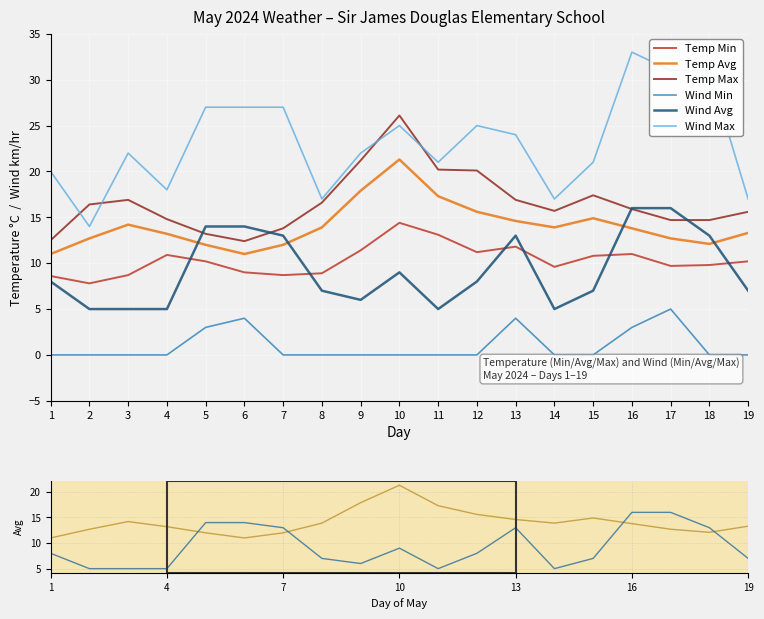

Is this an area chart (filled region under the line)?

No